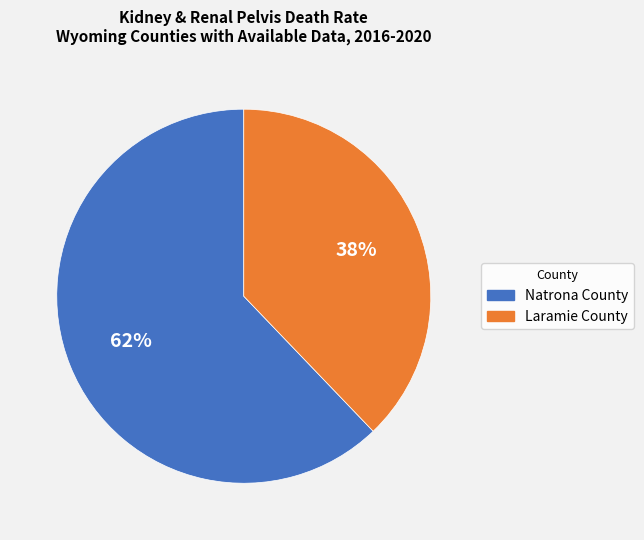

To the nearest percent, what is the average slice percentage?

50%